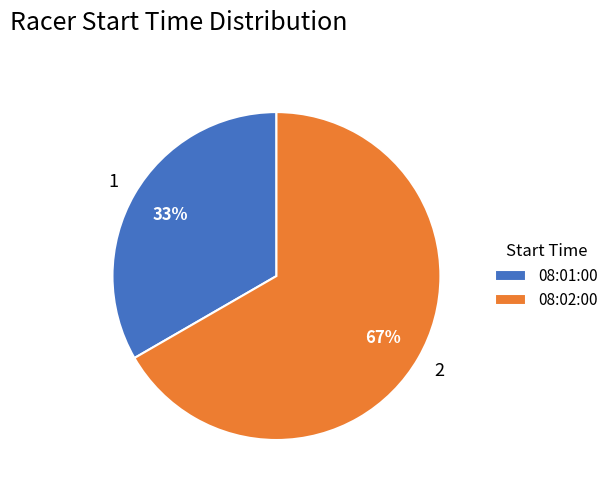

Rank the categories by value from highest to lowest.

08:02:00, 08:01:00